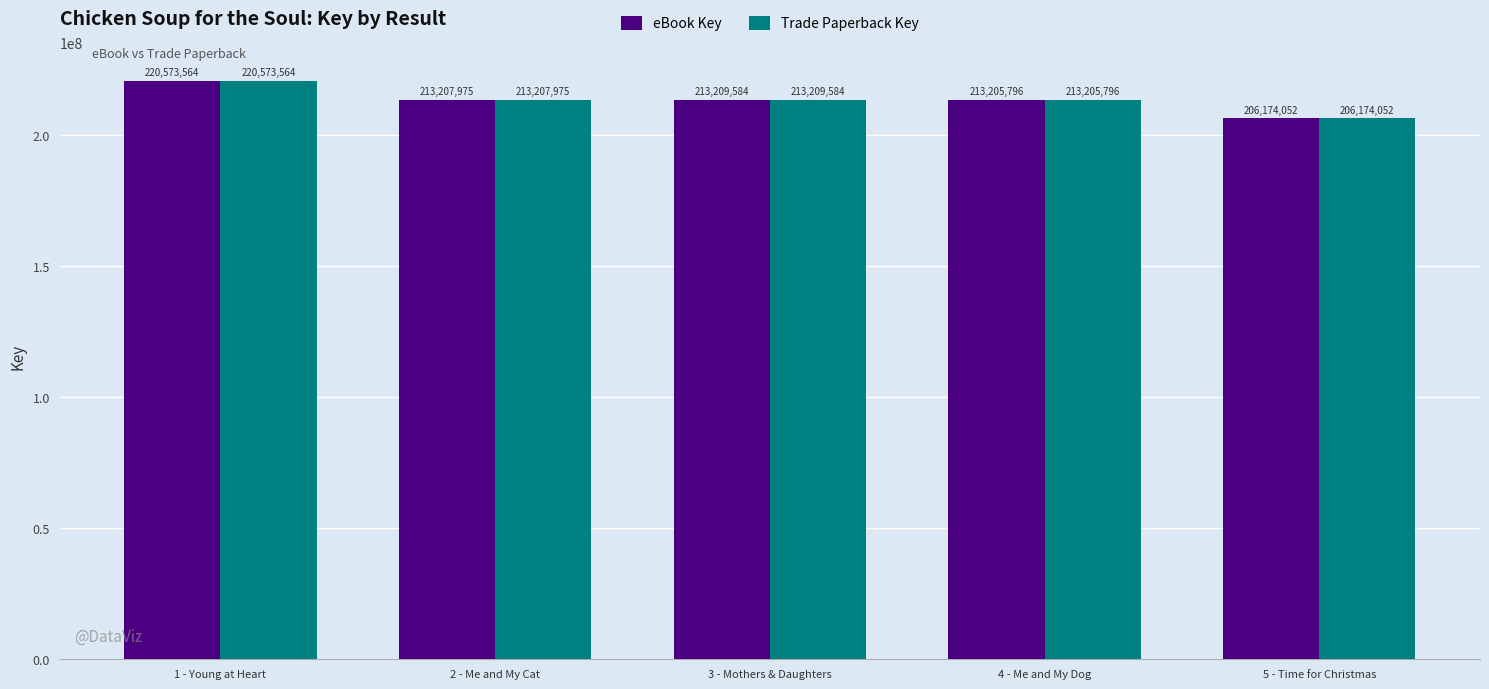

Reading right to left, list all the values displayed in this chart.

eBook Key: 206174052	213205796	213209584	213207975	220573564
Trade Paperback Key: 206174052	213205796	213209584	213207975	220573564